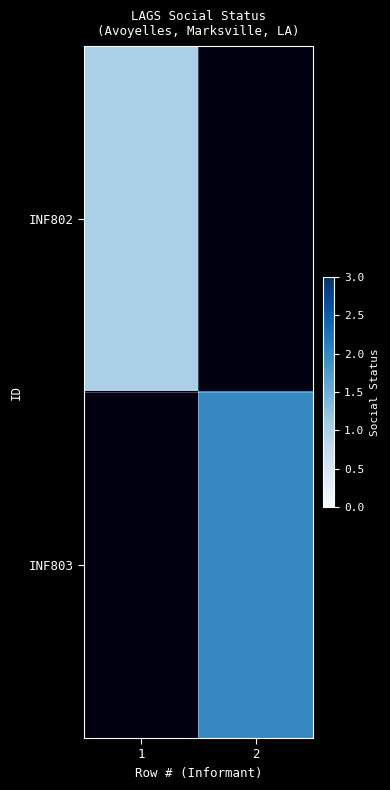

At 2, list the series in order from smallest to largest.

INF802, INF803